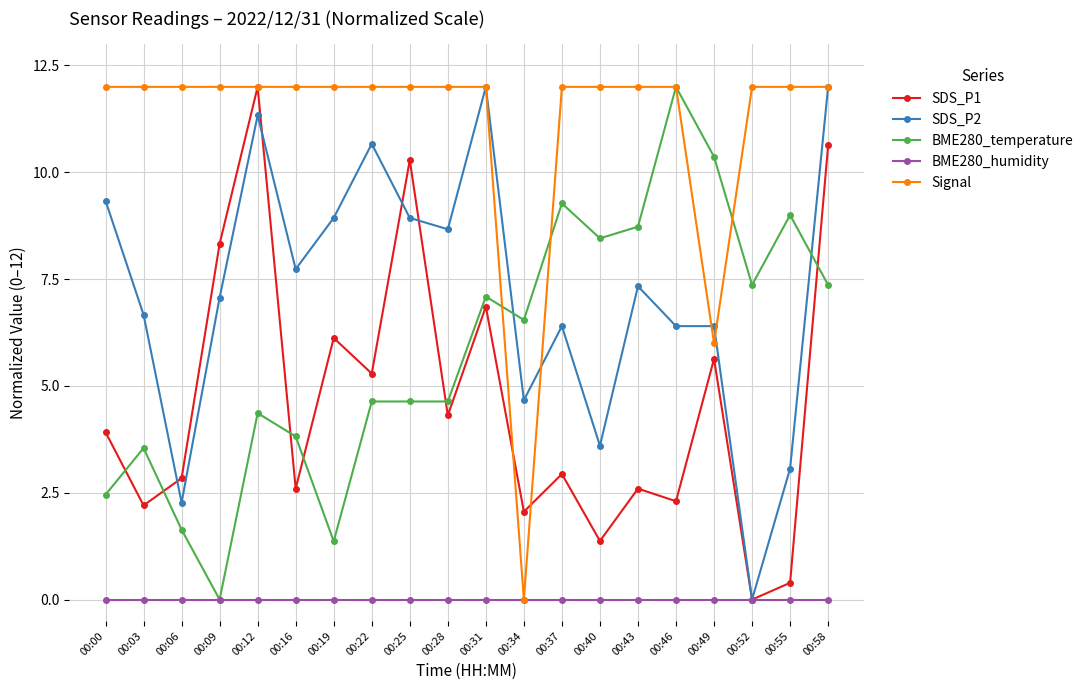

At how many categories does at least one series exceed 1?

20